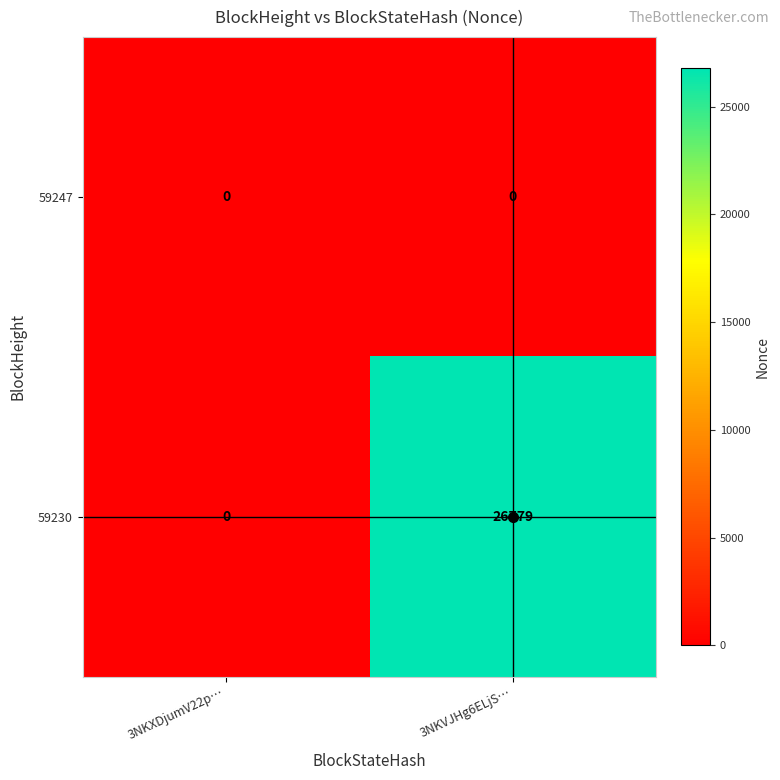

What is the difference between the 59230 values at 3NKXDjumV22p… and 3NKVJHg6ELjS…?

26779